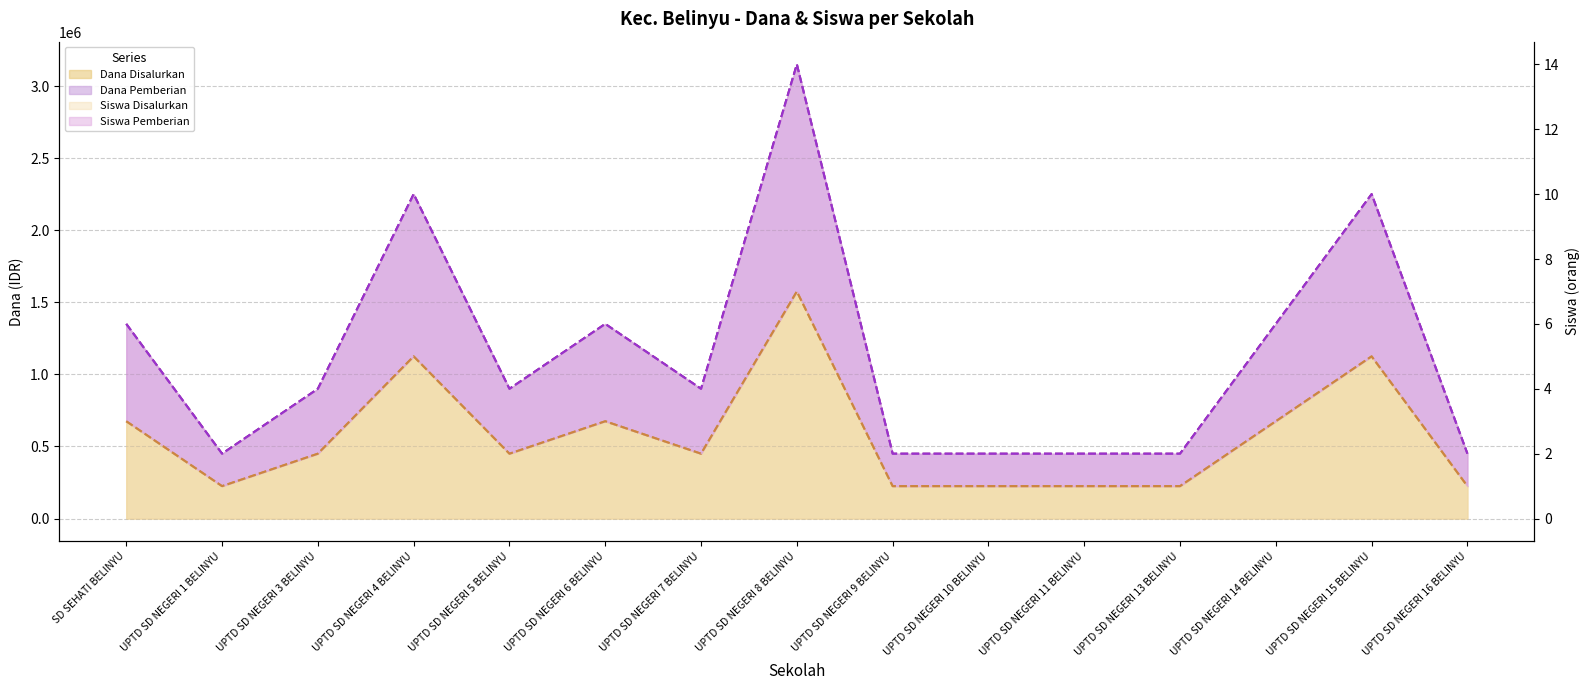

True or false: Siswa Pemberian and Siswa Disalurkan intersect in this chart.

False